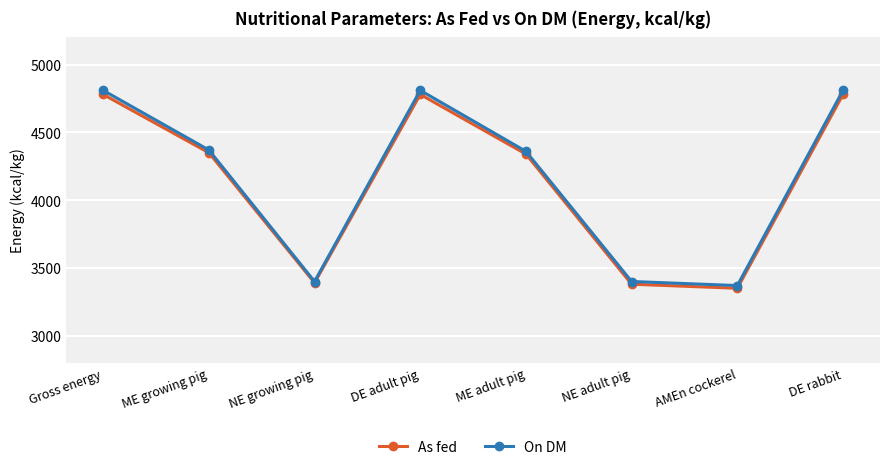

What is the value of the On DM point at the 4th from the left?

4810